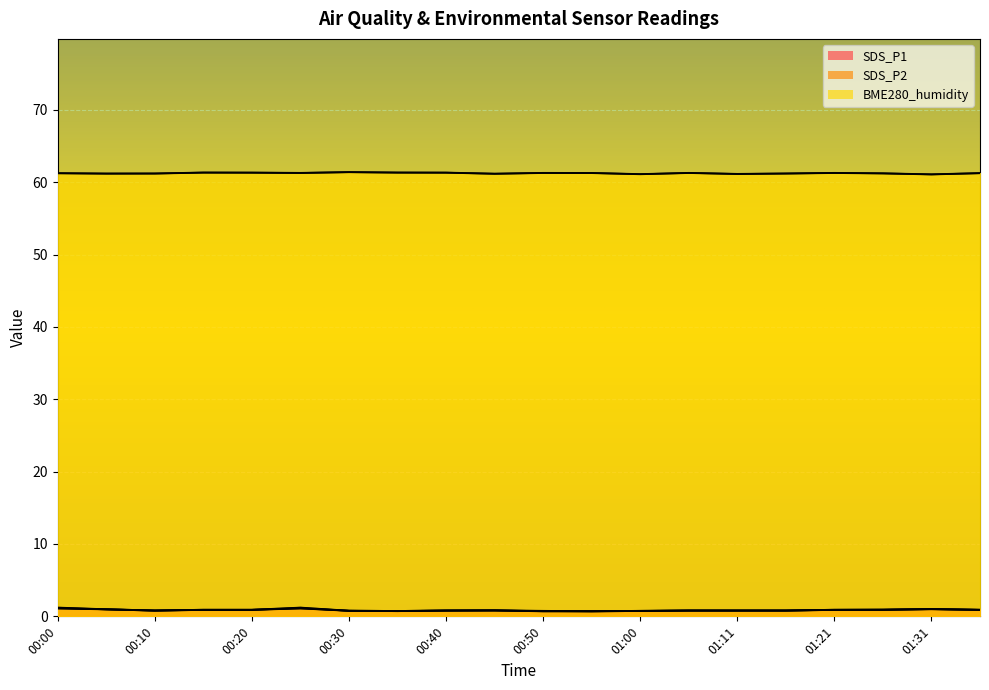

What is the sum of the SDS_P2 values at 00:15 and 01:16?

1.7